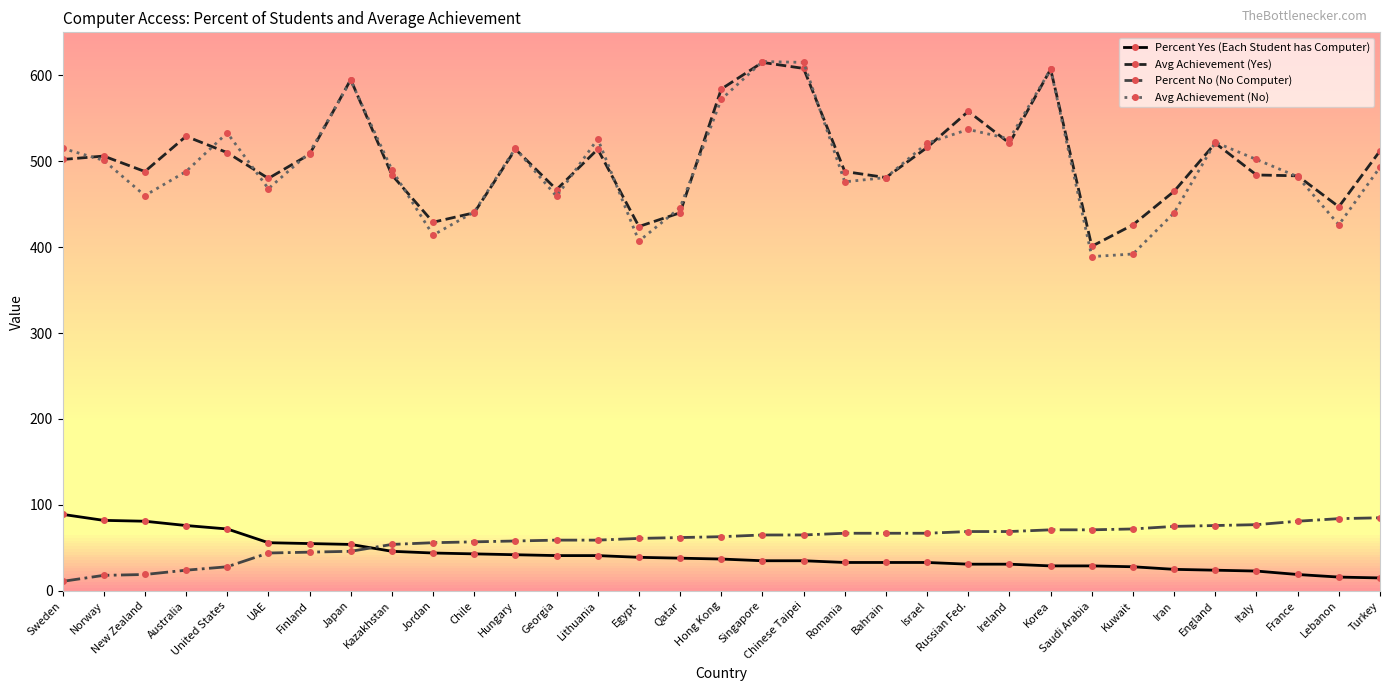

True or false: Avg Achievement (No) and Percent Yes (Each Student has Computer) cross at least once.

False